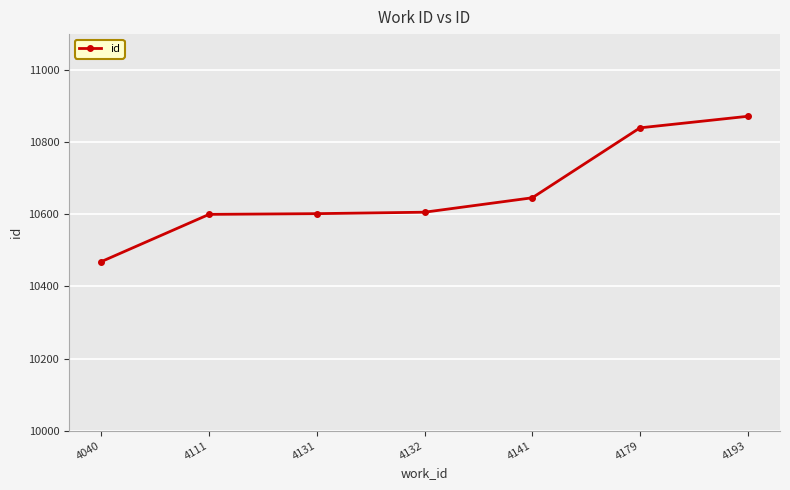

True or false: the data has more than 2 interior local peaks.

False